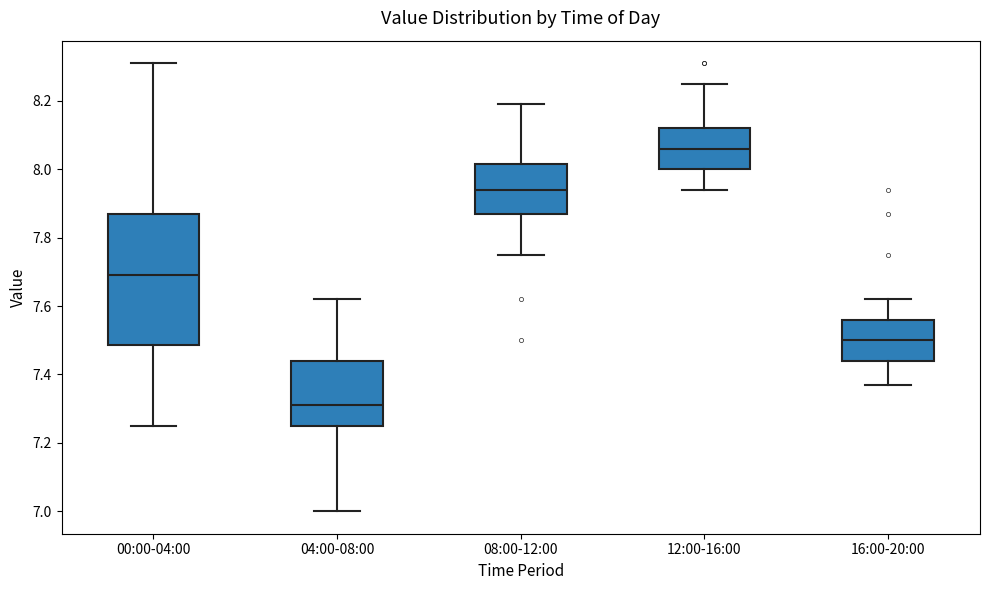

Comparing the boxes themselves (not the whiskers), which one is the tallest?

00:00-04:00